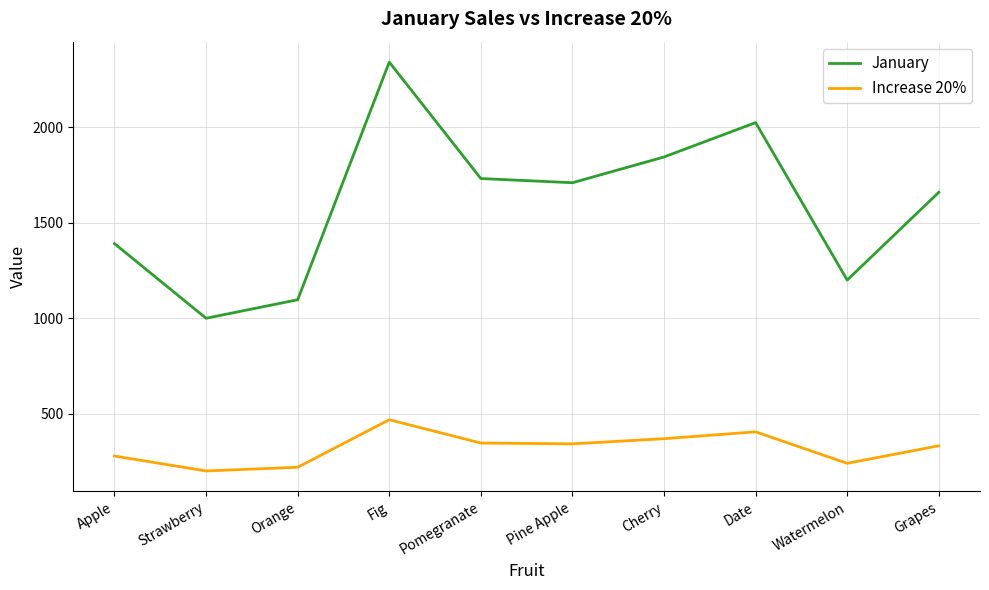

List the labels in order of January value, smallest first.

Strawberry, Orange, Watermelon, Apple, Grapes, Pine Apple, Pomegranate, Cherry, Date, Fig